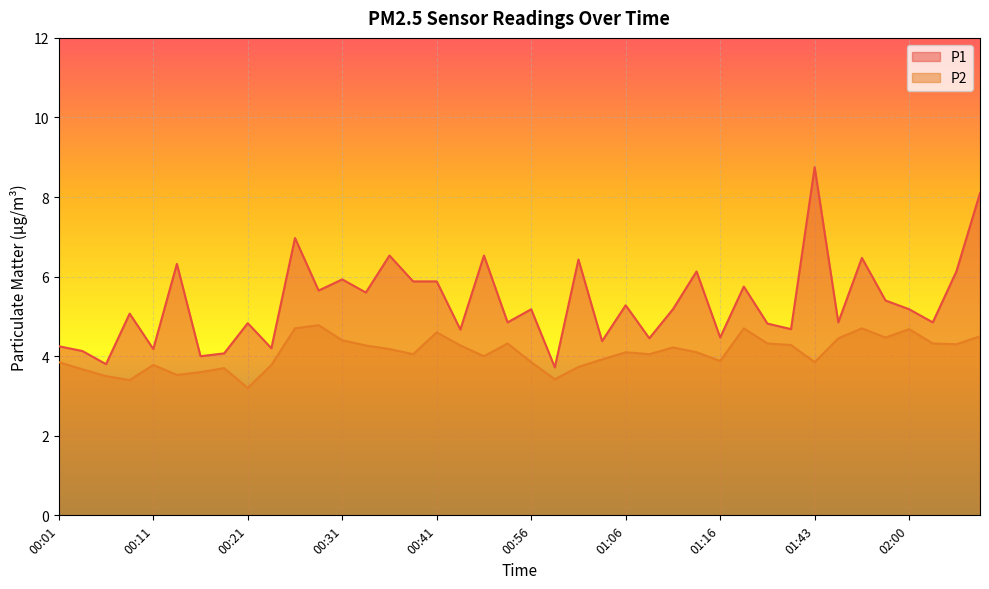

Count the number of categories in the chart.

40